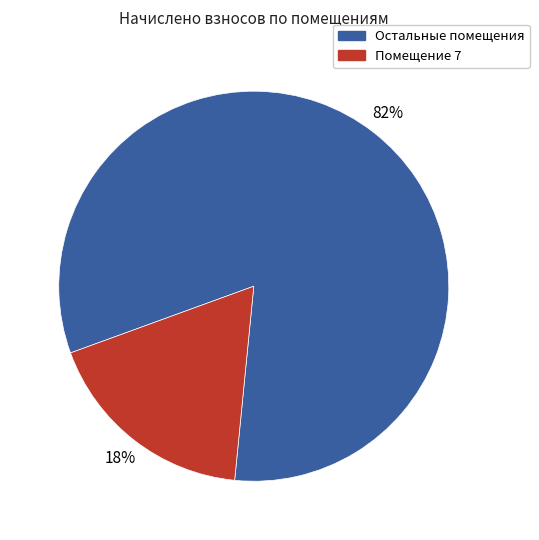

To the nearest percent, what percentage of the pie is Остальные помещения?

82%